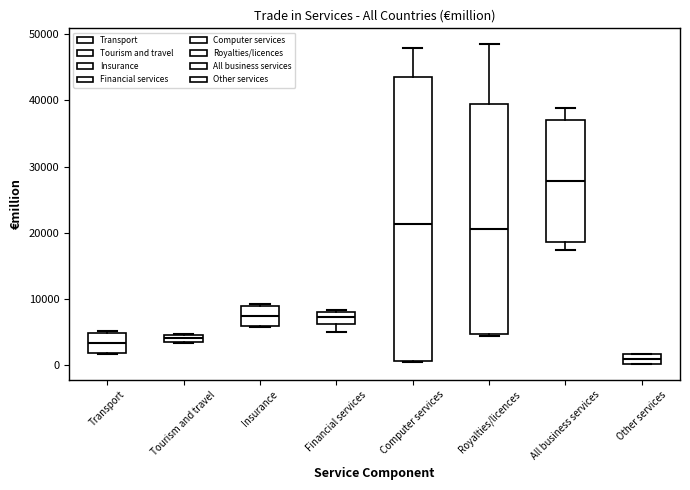

Where is the upper edge of the box for Insurance on the y-axis? The values are not printed on the chart, so give them approximately, as read against the axis.

9000